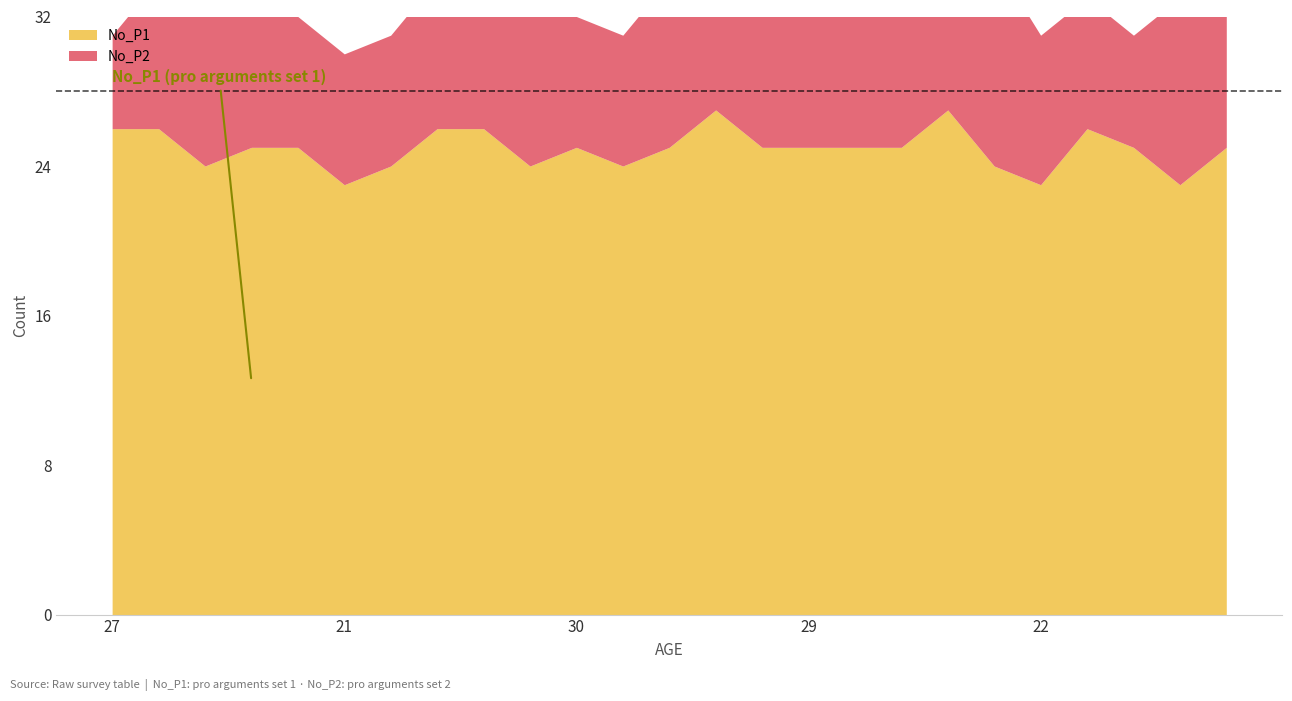

Which series has the widest spread of values?

No_P2